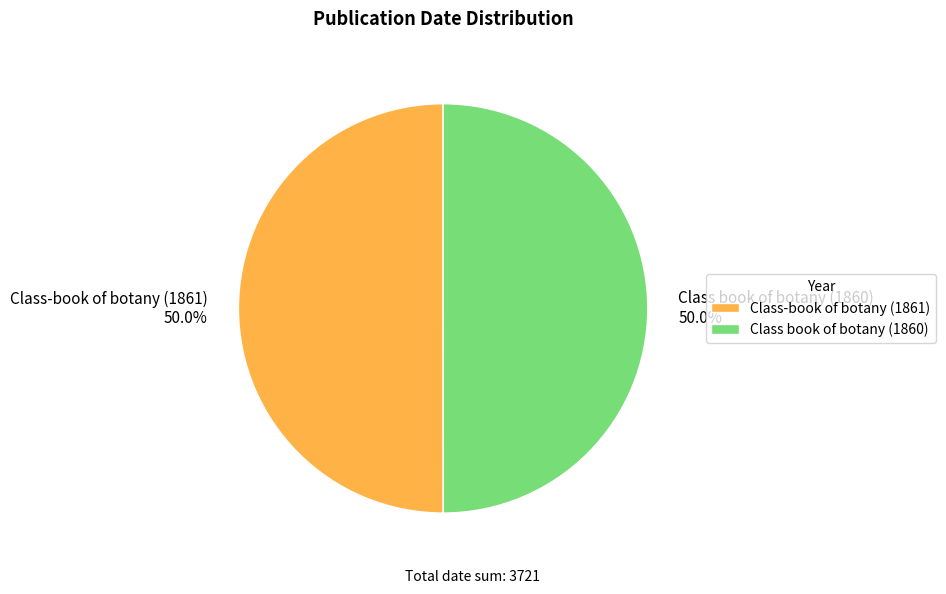

Combined, do Class-book of botany (1861) and Class book of botany (1860) account for over 50%?

Yes